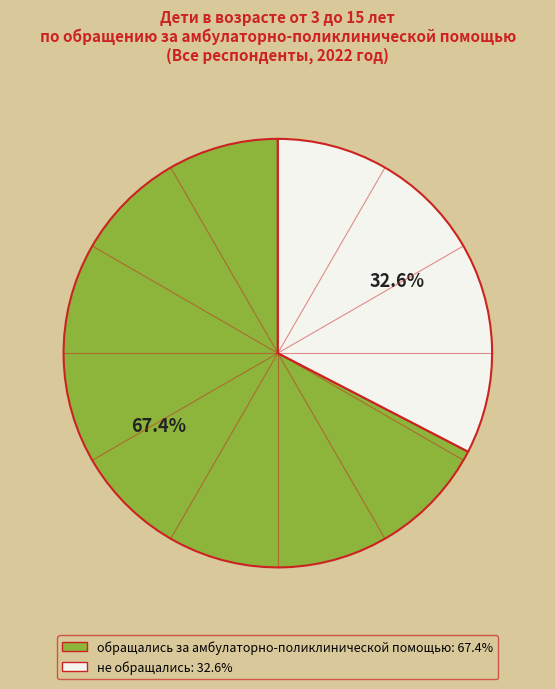

What is the largest slice in the pie chart?

обращались за амбулаторно-поликлинической помощью